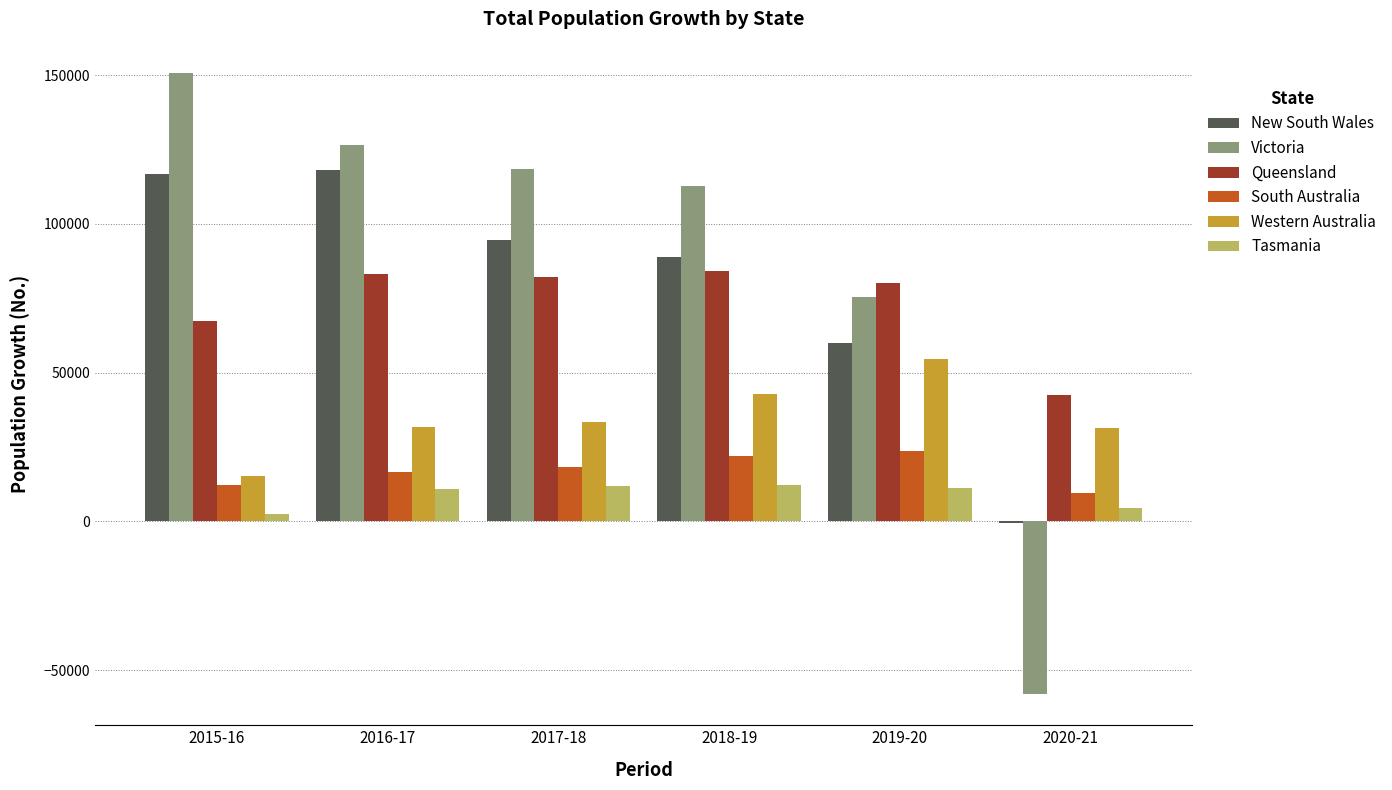

Where is Queensland nearest to the value 63433?

2015-16